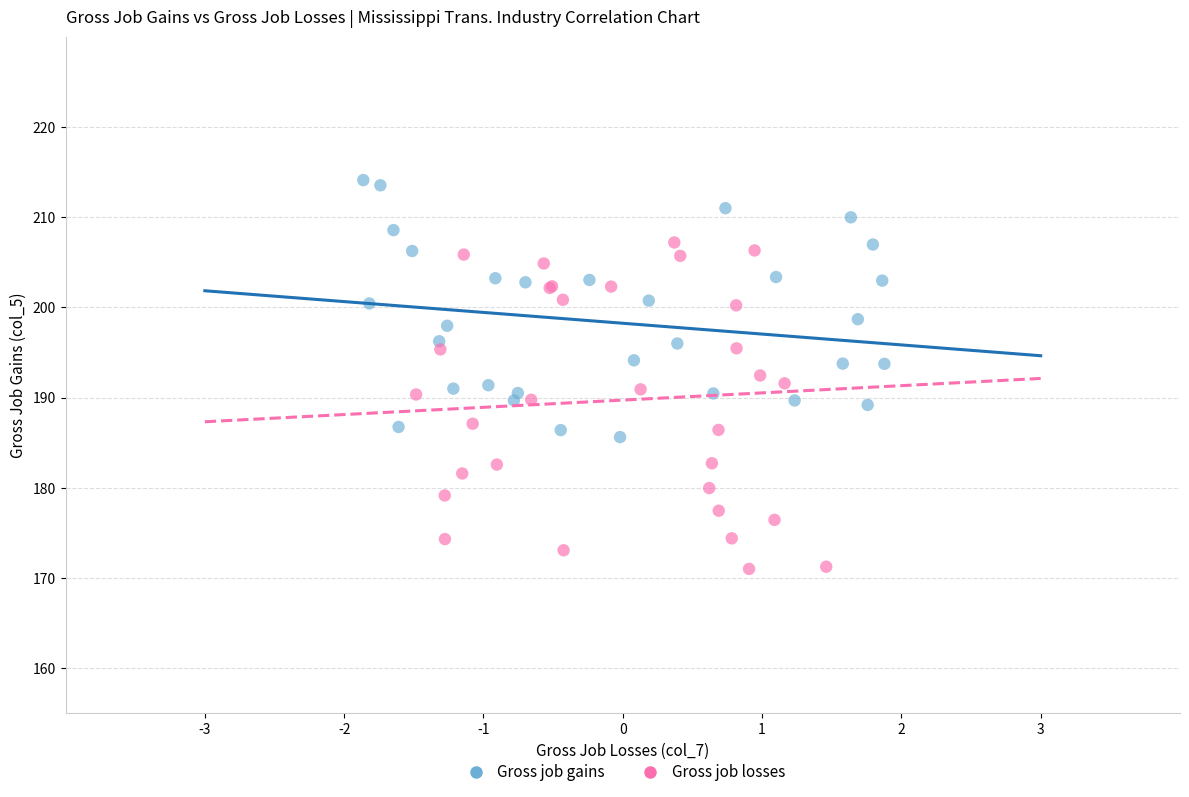

Which series contains the highest Y value?

Gross job gains